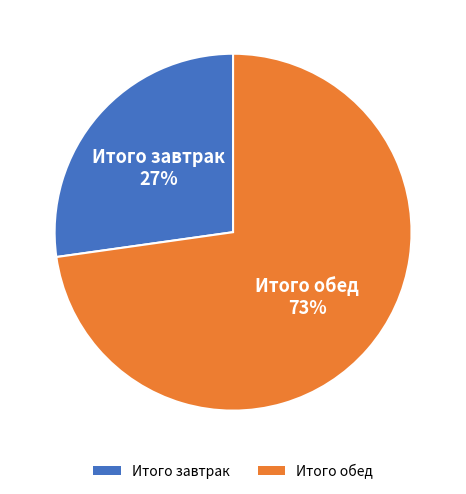

Is there a majority slice in this chart?

Yes